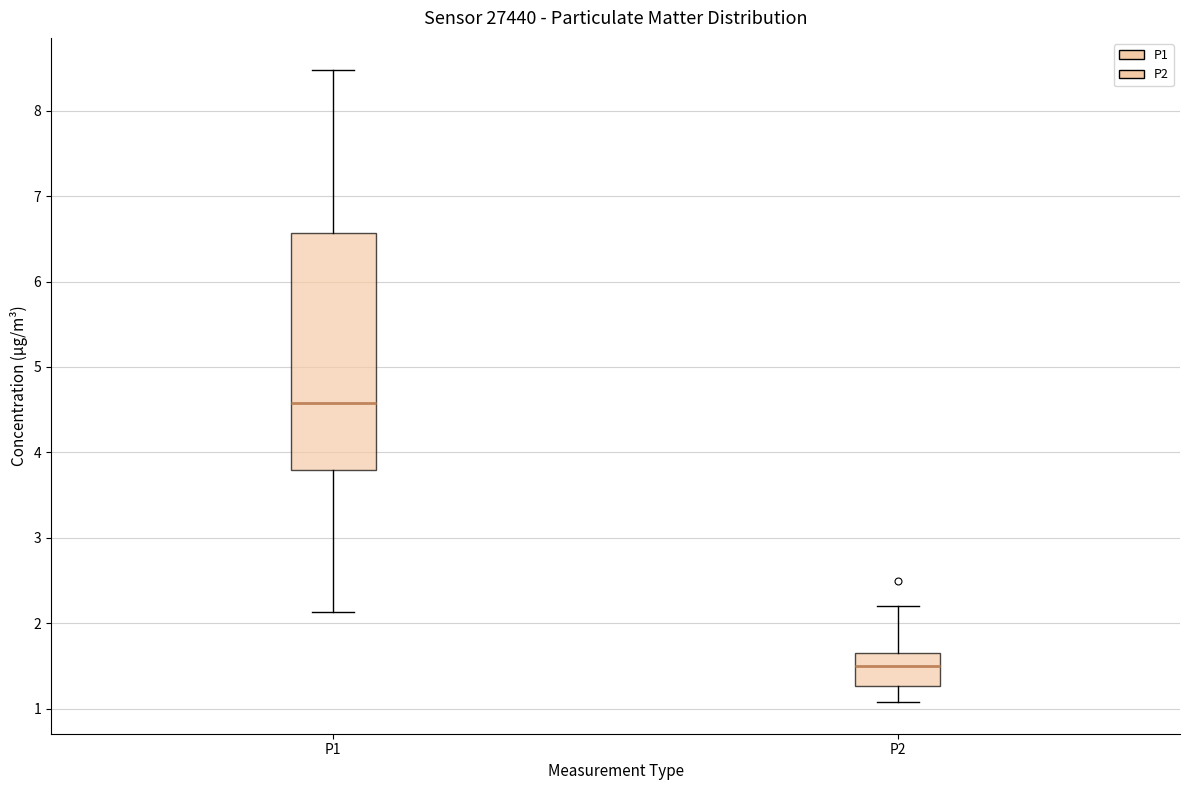

Where is the lower edge of the box for P2 on the y-axis? The values are not printed on the chart, so give them approximately, as read against the axis.

1.3